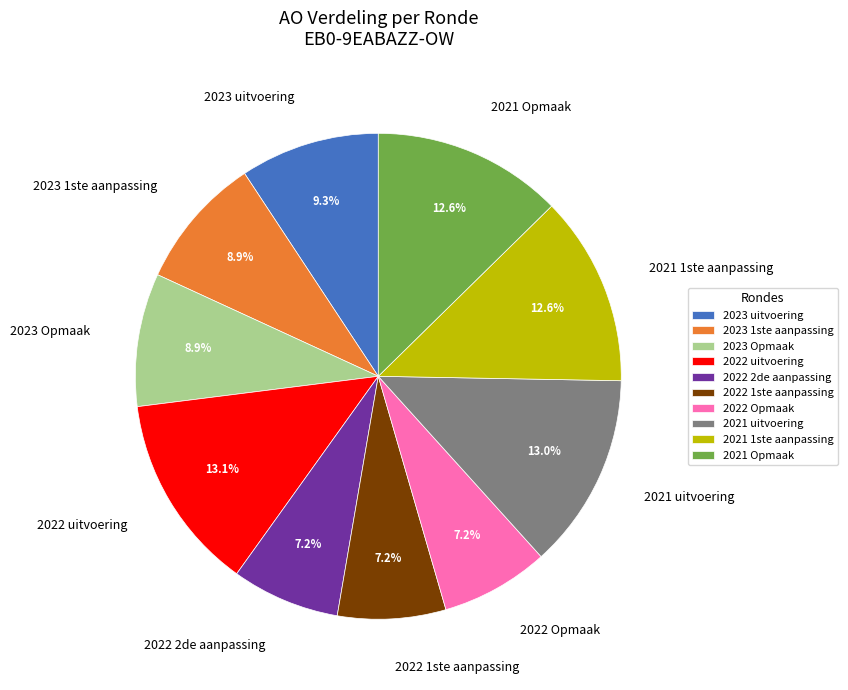

Approximately how many times larger is the value at 2023 uitvoering compared to 2023 Opmaak?

1.0